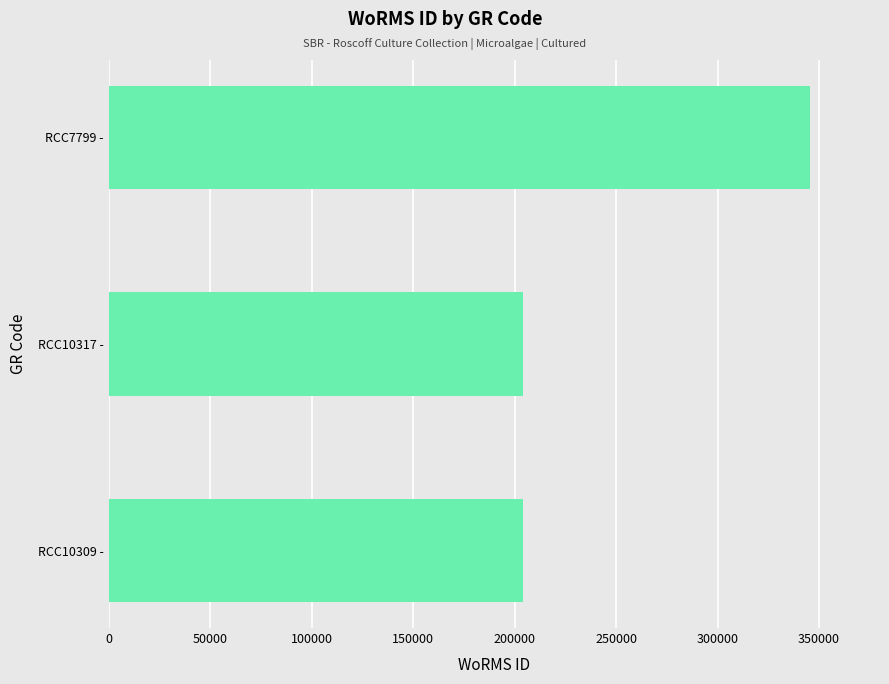

What is the smallest value displayed?

204228